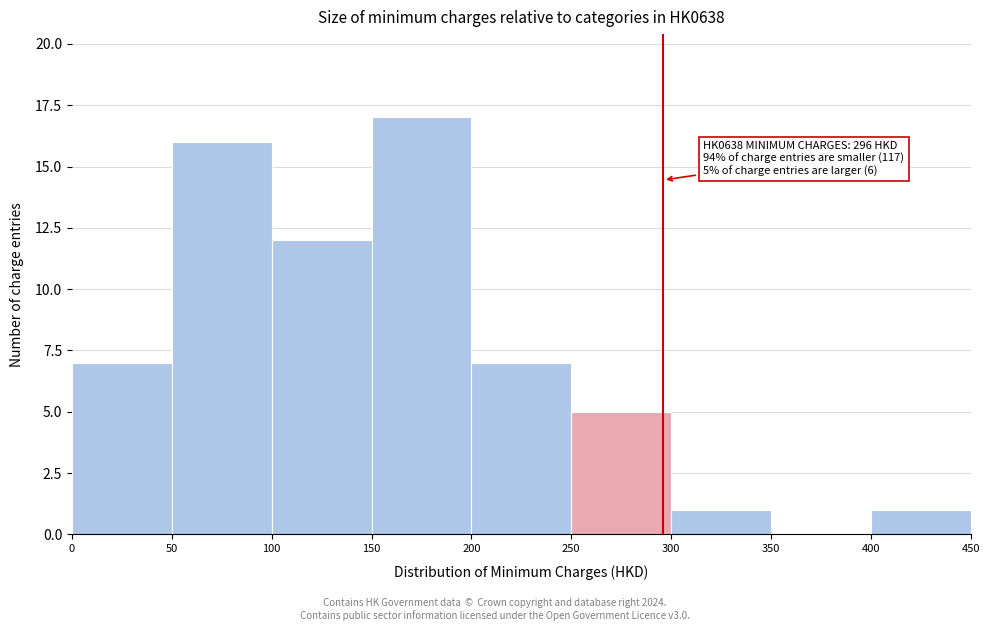

Which range on the x-axis has the tallest bar?

150 to 200